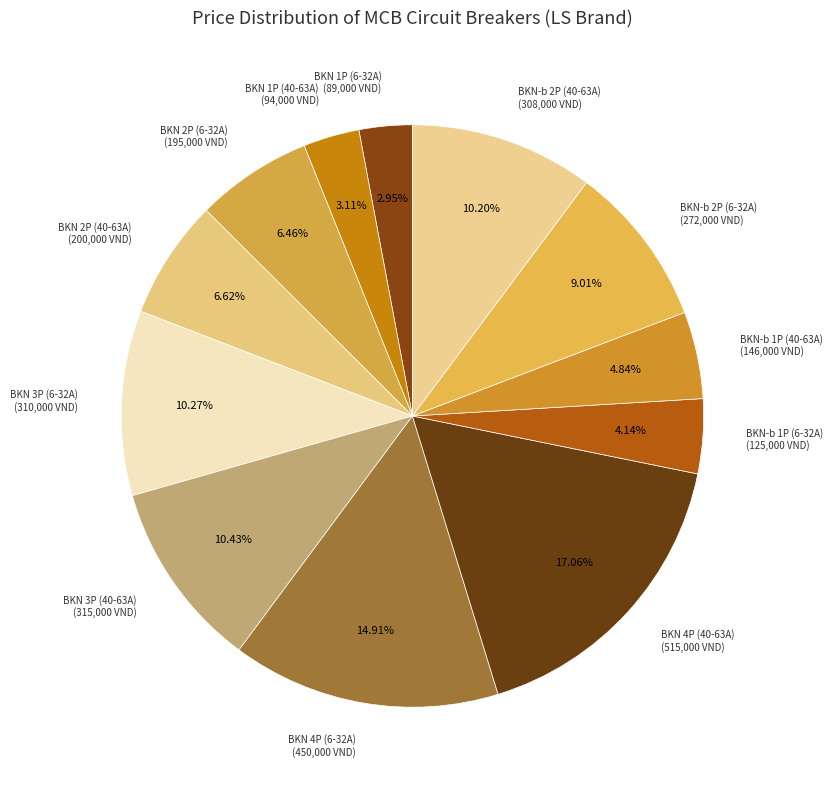

Is it true that BKN-b 1P (40-63A) is 17% of the pie?

False